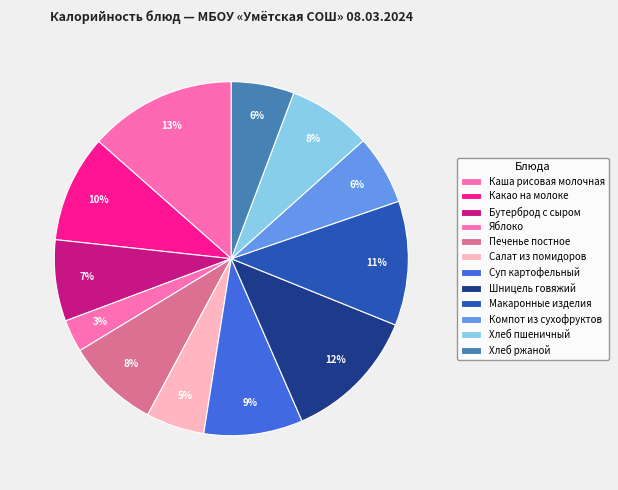

How many segments does this pie chart have?

12